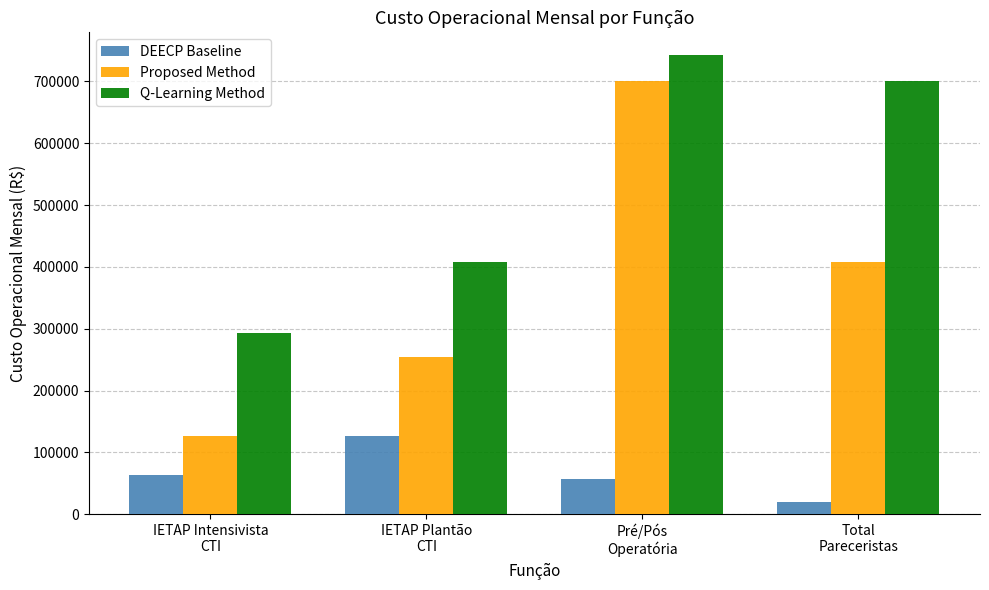

What is the smallest value displayed?

20104.7